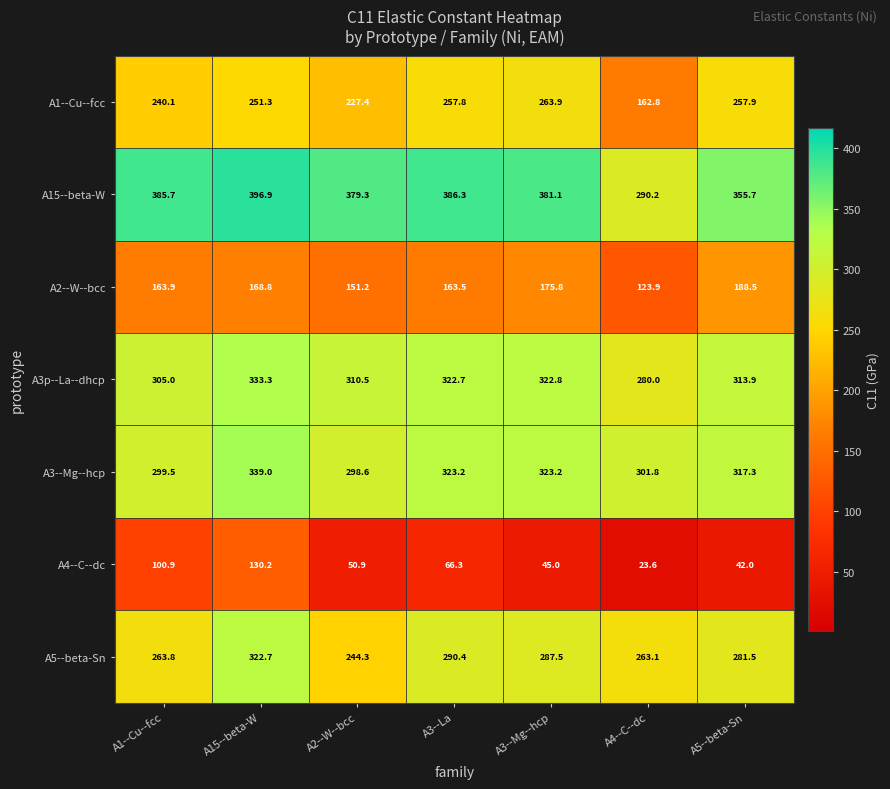

Which series has the largest total across all categories?

A15--beta-W